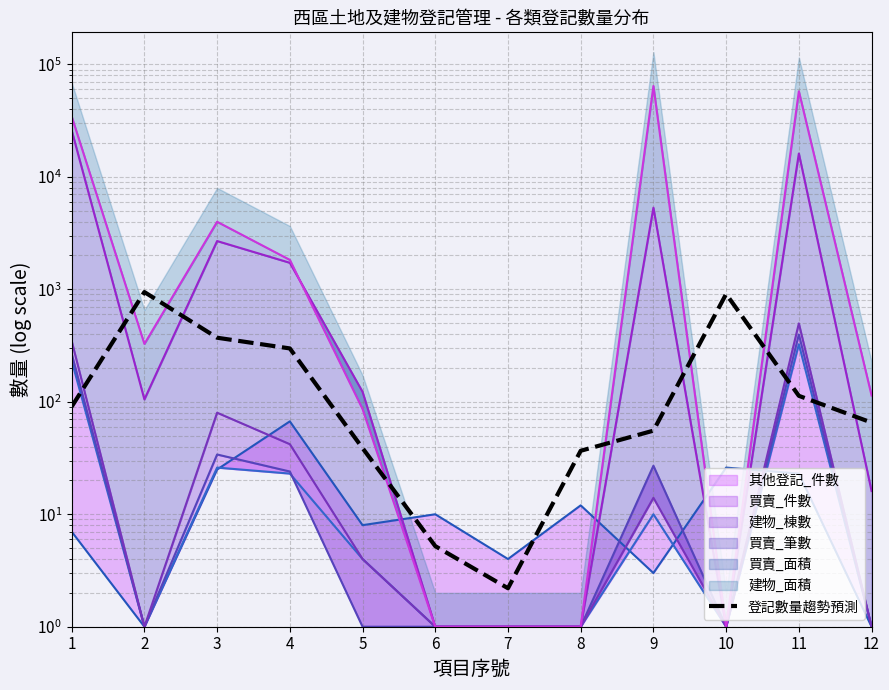

How many interior local valleys (lower than both neighbors) does the data have?

1